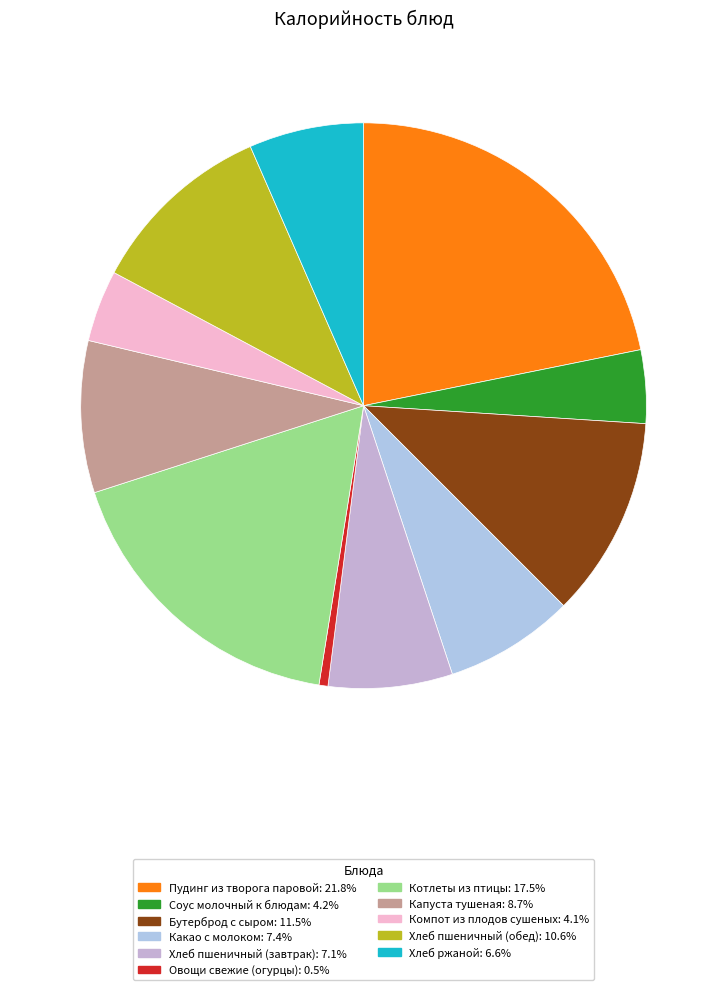

Is there any slice that represents more than half of the pie?

No